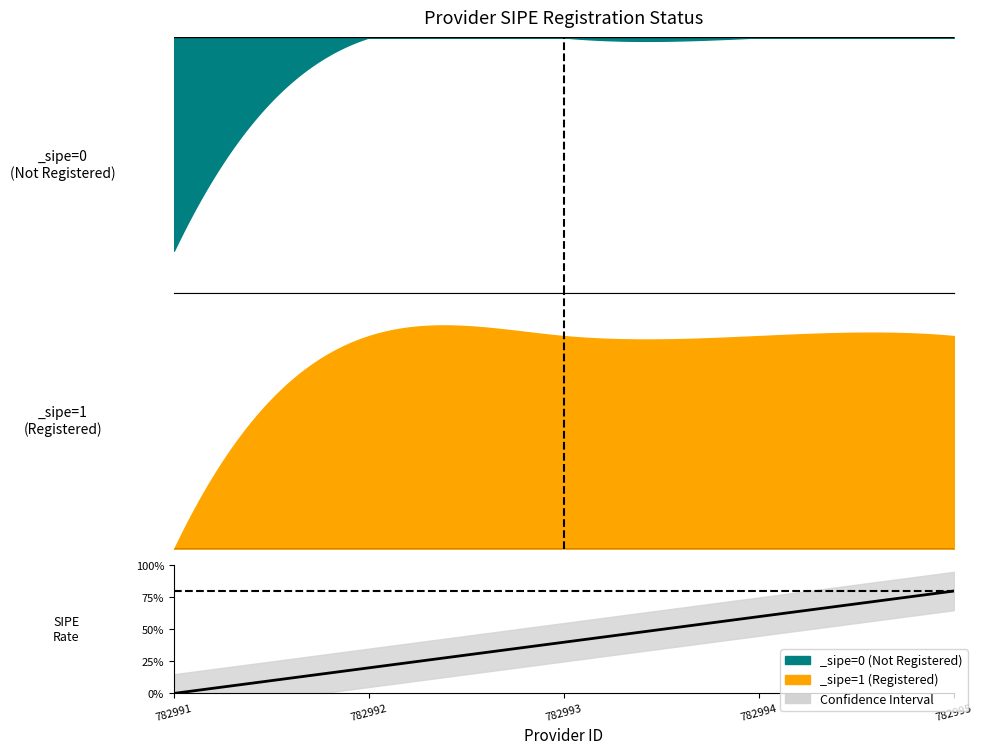

The value at 782993 is 2. True or false?

False